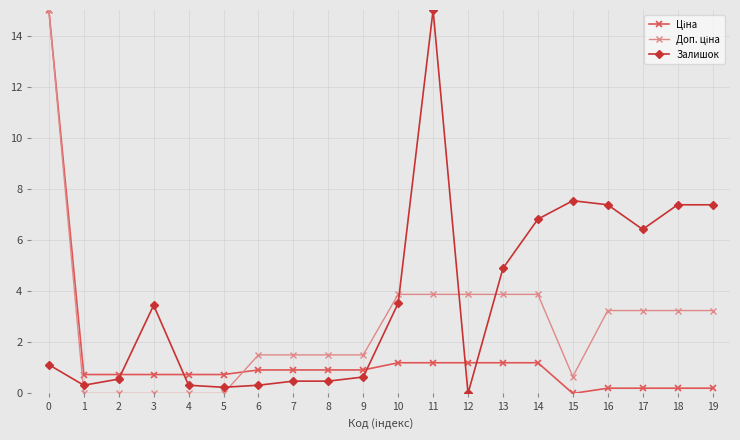

What is the difference between the second highest and second lowest values in the Залишок series?

7.3